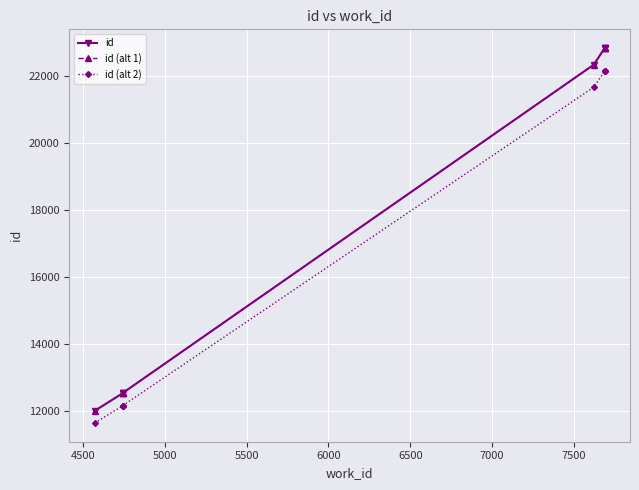

What are all the series names shown in the legend?

id, id (alt 1), id (alt 2)